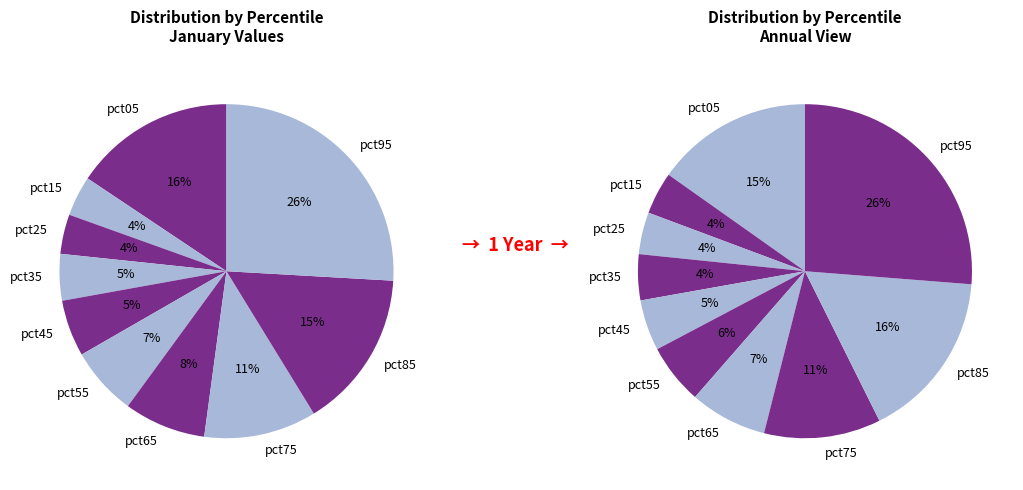

To the nearest percent, what portion does pct95 represent?

26%